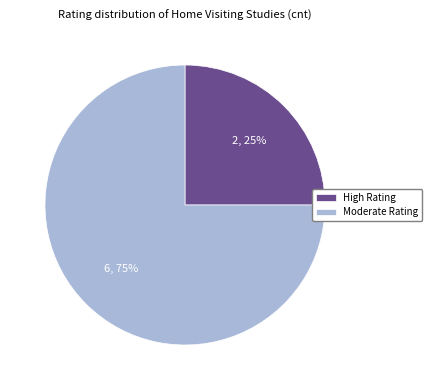

Approximately how many times larger is the value at High Rating compared to Moderate Rating?

0.3